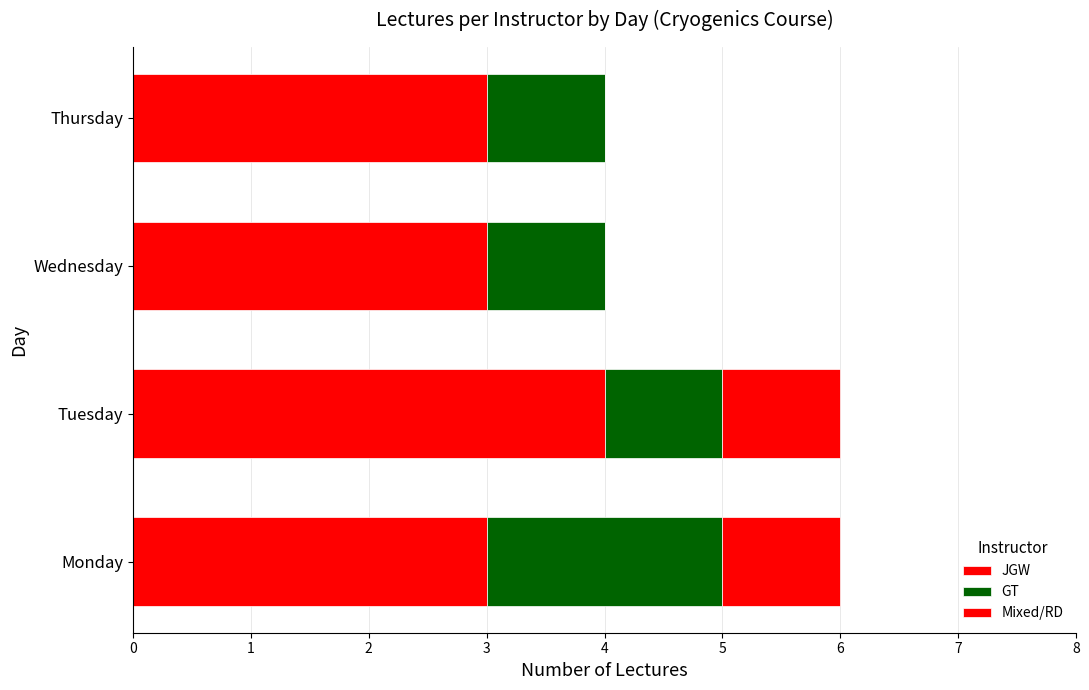

List the labels in order of Mixed/RD value, smallest first.

Wednesday, Thursday, Monday, Tuesday